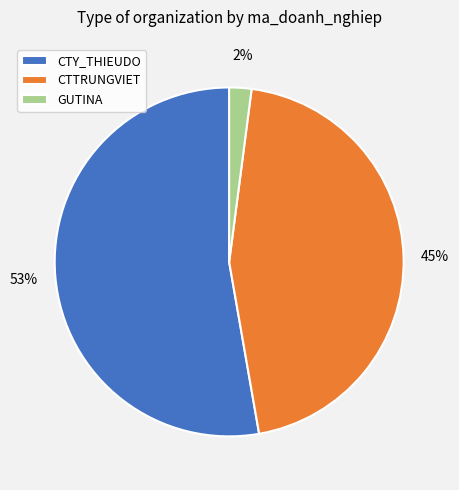

Between GUTINA and CTY_THIEUDO, which is larger?

CTY_THIEUDO